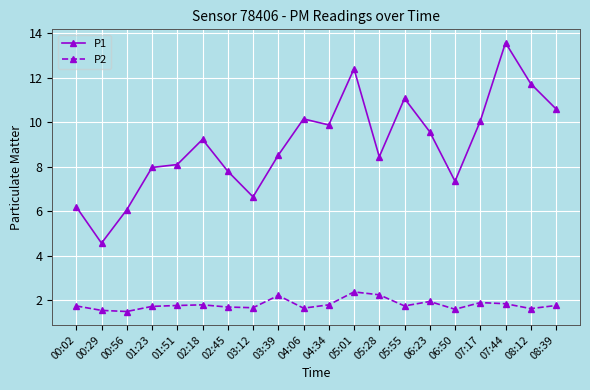

True or false: P1 has more than 1 points higher than both neighbors.

True